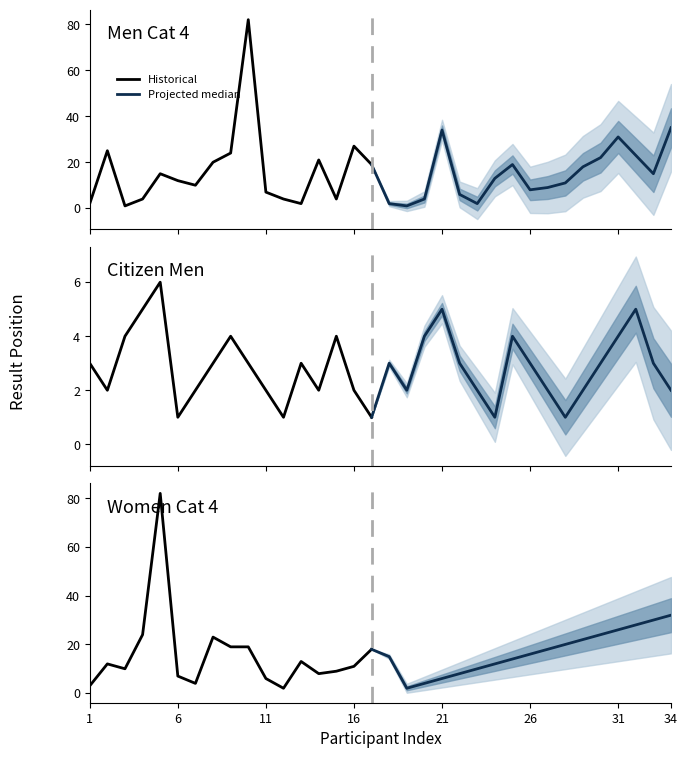

Which series changed the most between 31 and 34?

Women Cat 4